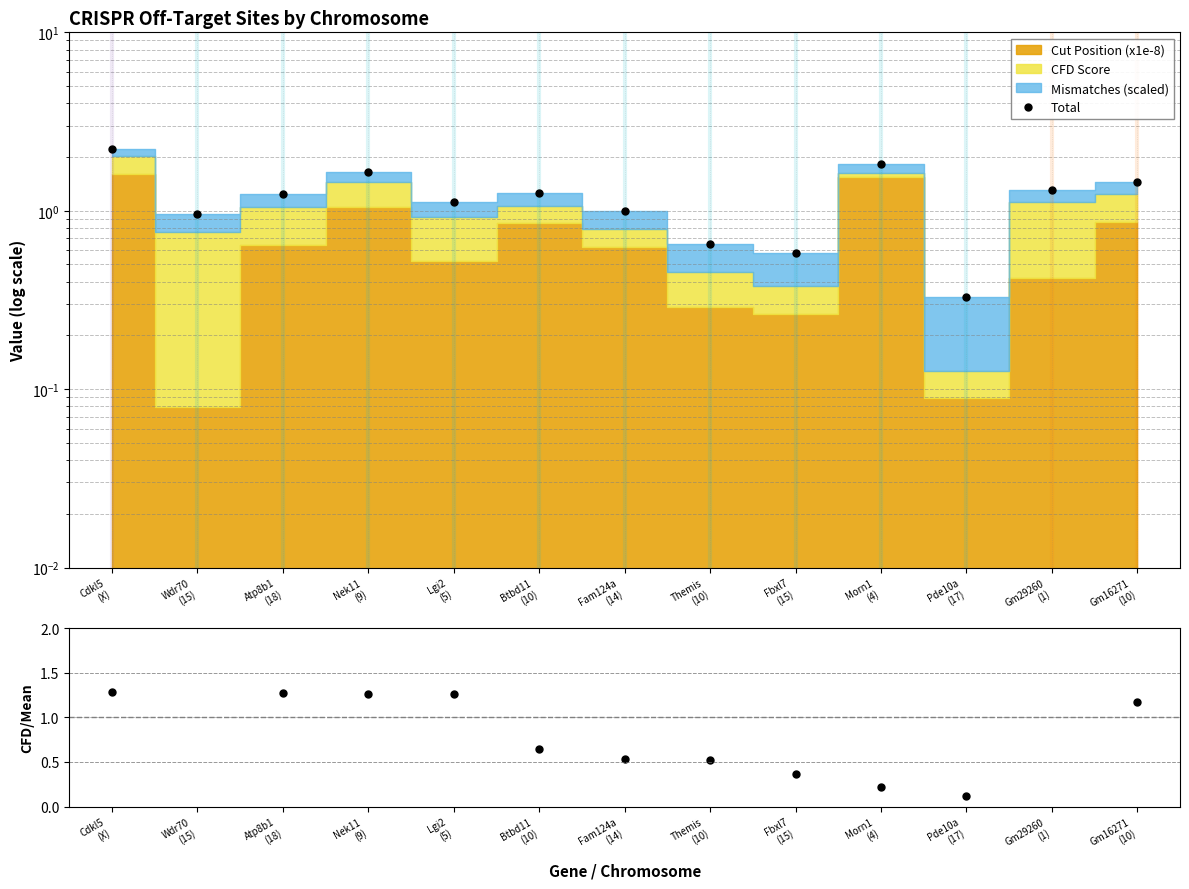

What is the average value of the Total series?

1.2